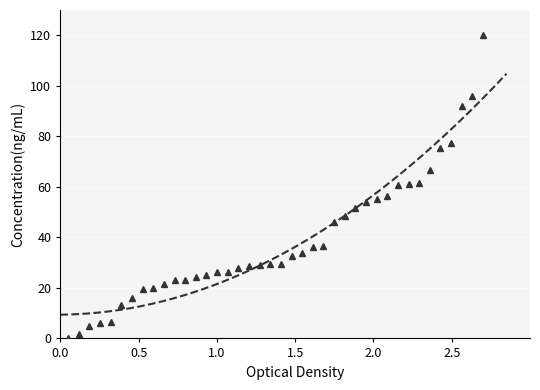

How many values are below 29?

18